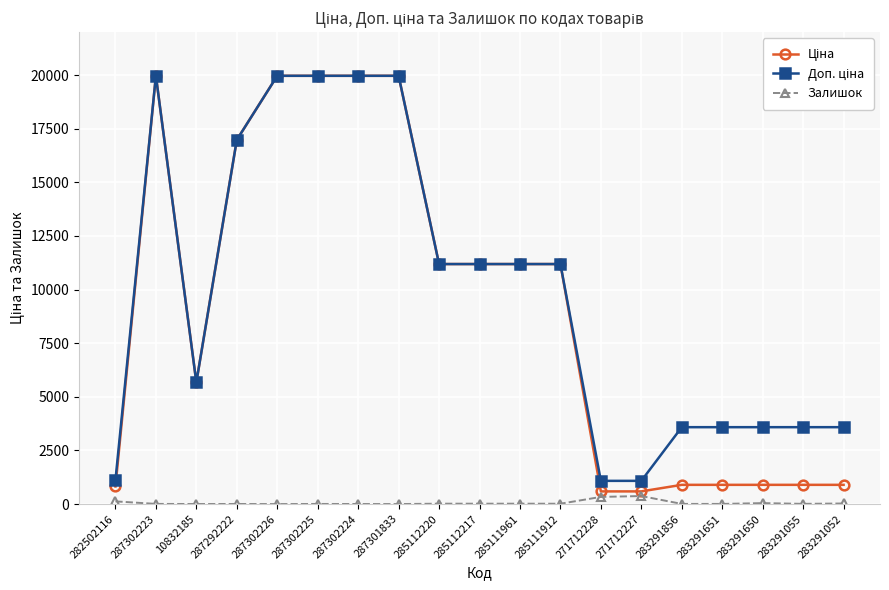

Is it true that Залишок equals 15.0 at 285111912?

True